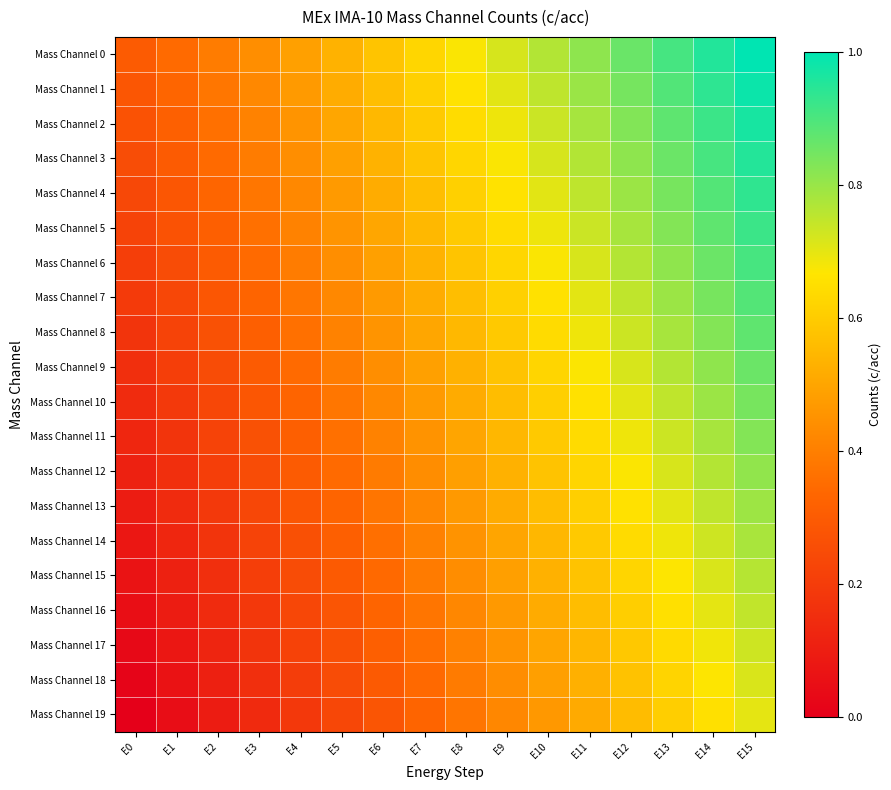

Reading left to right, list all the values displayed in this chart.

Mass Channel 0: E0=0.3	E1=0.3	E2=0.4	E3=0.4	E4=0.5	E5=0.5	E6=0.6	E7=0.6	E8=0.7	E9=0.7	E10=0.8	E11=0.8	E12=0.9	E13=0.9	E14=1.0	E15=1.0
Mass Channel 1: E0=0.3	E1=0.3	E2=0.4	E3=0.4	E4=0.5	E5=0.5	E6=0.6	E7=0.6	E8=0.7	E9=0.7	E10=0.8	E11=0.8	E12=0.8	E13=0.9	E14=0.9	E15=1.0
Mass Channel 2: E0=0.3	E1=0.3	E2=0.4	E3=0.4	E4=0.5	E5=0.5	E6=0.5	E7=0.6	E8=0.6	E9=0.7	E10=0.7	E11=0.8	E12=0.8	E13=0.9	E14=0.9	E15=1.0
Mass Channel 3: E0=0.3	E1=0.3	E2=0.3	E3=0.4	E4=0.4	E5=0.5	E6=0.5	E7=0.6	E8=0.6	E9=0.7	E10=0.7	E11=0.8	E12=0.8	E13=0.9	E14=0.9	E15=1.0
Mass Channel 4: E0=0.2	E1=0.3	E2=0.3	E3=0.4	E4=0.4	E5=0.5	E6=0.5	E7=0.6	E8=0.6	E9=0.7	E10=0.7	E11=0.8	E12=0.8	E13=0.8	E14=0.9	E15=0.9
Mass Channel 5: E0=0.2	E1=0.3	E2=0.3	E3=0.4	E4=0.4	E5=0.5	E6=0.5	E7=0.5	E8=0.6	E9=0.6	E10=0.7	E11=0.7	E12=0.8	E13=0.8	E14=0.9	E15=0.9
Mass Channel 6: E0=0.2	E1=0.3	E2=0.3	E3=0.3	E4=0.4	E5=0.4	E6=0.5	E7=0.5	E8=0.6	E9=0.6	E10=0.7	E11=0.7	E12=0.8	E13=0.8	E14=0.9	E15=0.9
Mass Channel 7: E0=0.2	E1=0.2	E2=0.3	E3=0.3	E4=0.4	E5=0.4	E6=0.5	E7=0.5	E8=0.6	E9=0.6	E10=0.7	E11=0.7	E12=0.7	E13=0.8	E14=0.8	E15=0.9
Mass Channel 8: E0=0.2	E1=0.2	E2=0.3	E3=0.3	E4=0.4	E5=0.4	E6=0.5	E7=0.5	E8=0.5	E9=0.6	E10=0.6	E11=0.7	E12=0.7	E13=0.8	E14=0.8	E15=0.9
Mass Channel 9: E0=0.2	E1=0.2	E2=0.3	E3=0.3	E4=0.3	E5=0.4	E6=0.4	E7=0.5	E8=0.5	E9=0.6	E10=0.6	E11=0.7	E12=0.7	E13=0.8	E14=0.8	E15=0.9
Mass Channel 10: E0=0.1	E1=0.2	E2=0.2	E3=0.3	E4=0.3	E5=0.4	E6=0.4	E7=0.5	E8=0.5	E9=0.6	E10=0.6	E11=0.7	E12=0.7	E13=0.7	E14=0.8	E15=0.8
Mass Channel 11: E0=0.1	E1=0.2	E2=0.2	E3=0.3	E4=0.3	E5=0.4	E6=0.4	E7=0.5	E8=0.5	E9=0.5	E10=0.6	E11=0.6	E12=0.7	E13=0.7	E14=0.8	E15=0.8
Mass Channel 12: E0=0.1	E1=0.2	E2=0.2	E3=0.3	E4=0.3	E5=0.3	E6=0.4	E7=0.4	E8=0.5	E9=0.5	E10=0.6	E11=0.6	E12=0.7	E13=0.7	E14=0.8	E15=0.8
Mass Channel 13: E0=0.1	E1=0.1	E2=0.2	E3=0.2	E4=0.3	E5=0.3	E6=0.4	E7=0.4	E8=0.5	E9=0.5	E10=0.6	E11=0.6	E12=0.7	E13=0.7	E14=0.7	E15=0.8
Mass Channel 14: E0=0.1	E1=0.1	E2=0.2	E3=0.2	E4=0.3	E5=0.3	E6=0.4	E7=0.4	E8=0.5	E9=0.5	E10=0.5	E11=0.6	E12=0.6	E13=0.7	E14=0.7	E15=0.8
Mass Channel 15: E0=0.1	E1=0.1	E2=0.2	E3=0.2	E4=0.2	E5=0.3	E6=0.3	E7=0.4	E8=0.4	E9=0.5	E10=0.5	E11=0.6	E12=0.6	E13=0.7	E14=0.7	E15=0.8
Mass Channel 16: E0=0.0	E1=0.1	E2=0.1	E3=0.2	E4=0.2	E5=0.3	E6=0.3	E7=0.4	E8=0.4	E9=0.5	E10=0.5	E11=0.6	E12=0.6	E13=0.7	E14=0.7	E15=0.7
Mass Channel 17: E0=0.0	E1=0.1	E2=0.1	E3=0.2	E4=0.2	E5=0.3	E6=0.3	E7=0.4	E8=0.4	E9=0.5	E10=0.5	E11=0.5	E12=0.6	E13=0.6	E14=0.7	E15=0.7
Mass Channel 18: E0=0.0	E1=0.1	E2=0.1	E3=0.2	E4=0.2	E5=0.2	E6=0.3	E7=0.3	E8=0.4	E9=0.4	E10=0.5	E11=0.5	E12=0.6	E13=0.6	E14=0.7	E15=0.7
Mass Channel 19: E0=0.0	E1=0.0	E2=0.1	E3=0.1	E4=0.2	E5=0.2	E6=0.3	E7=0.3	E8=0.4	E9=0.4	E10=0.5	E11=0.5	E12=0.6	E13=0.6	E14=0.7	E15=0.7